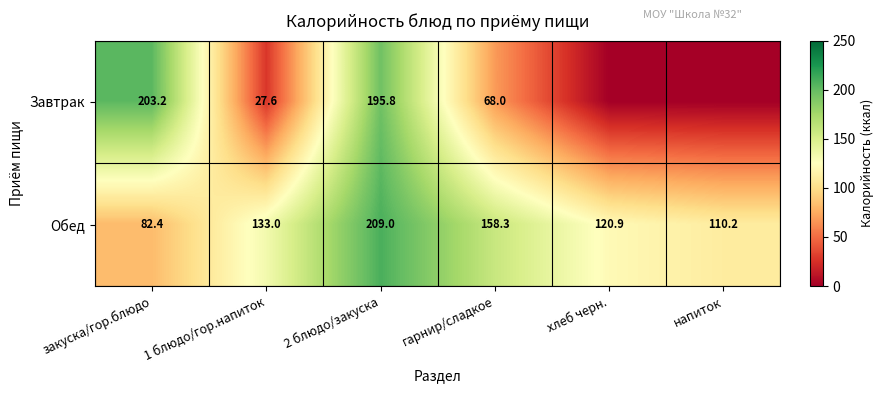

What is the sum of all Обед values?

813.8